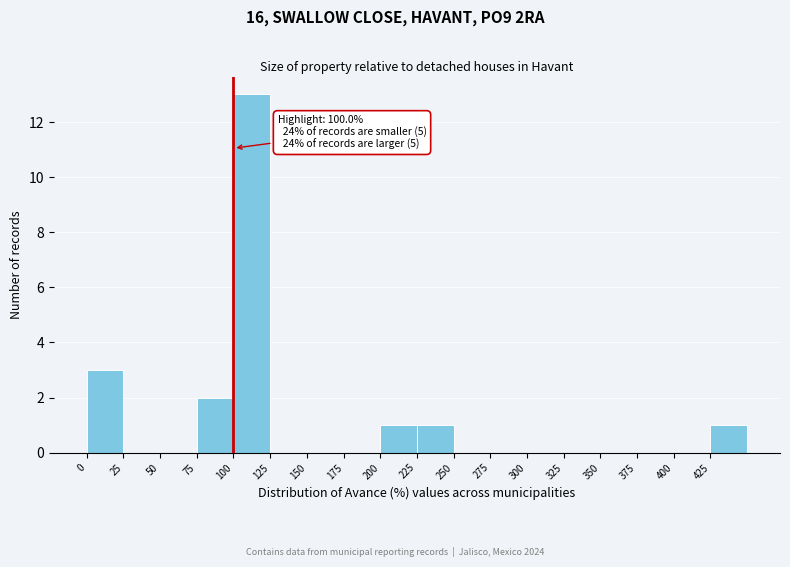

Over which range of the x-axis is the bar tallest?

100 to 125